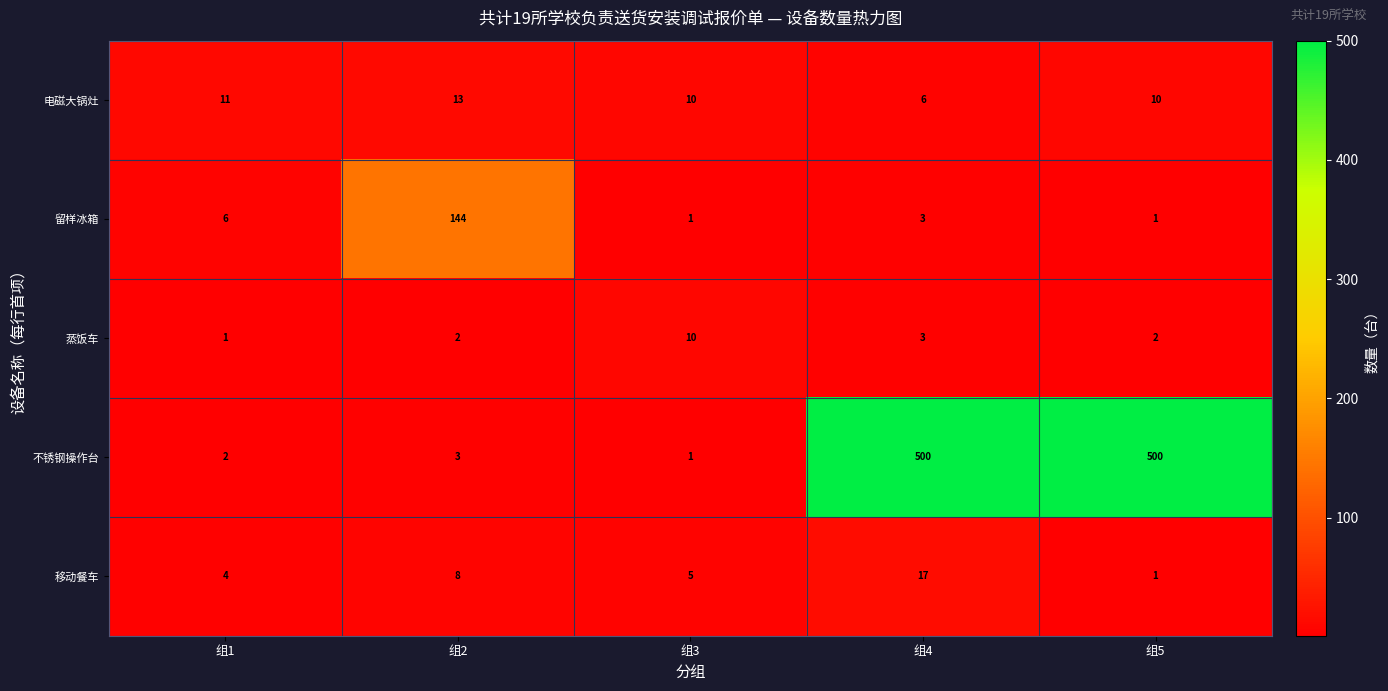

At which category is the sum across all series the highest?

组4